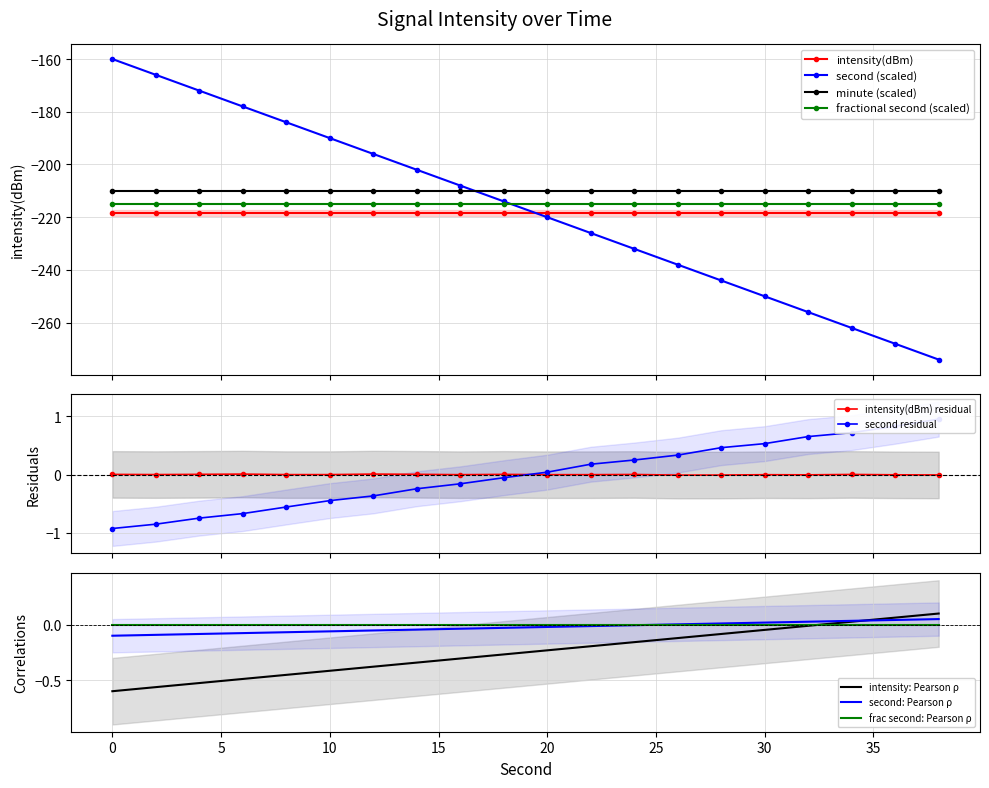

What is the value of the second (scaled) point at the 18th from the left?

-262.0